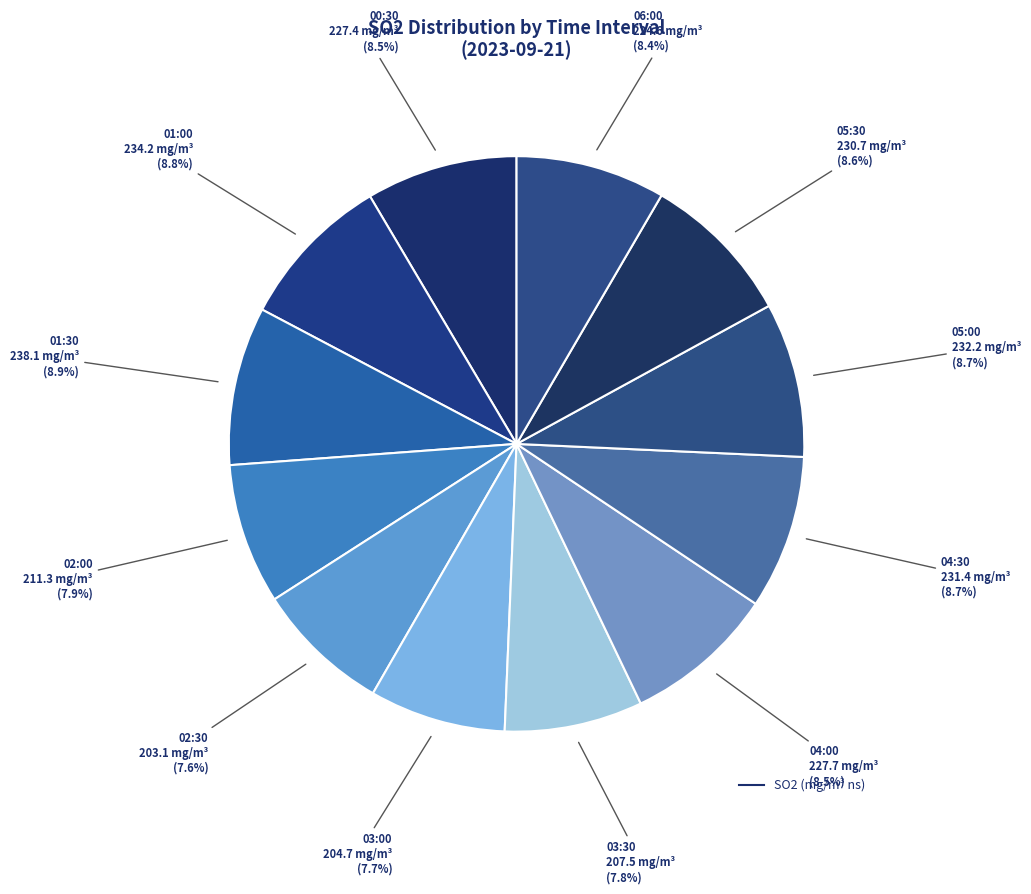

How many segments does this pie chart have?

12